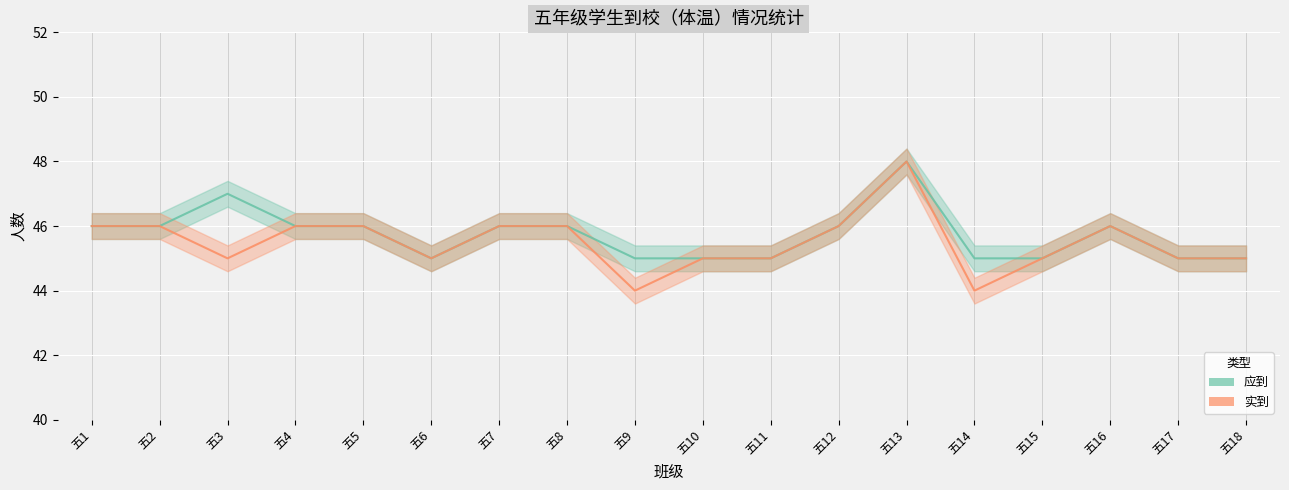

What is the total value across all series at 五4?

92